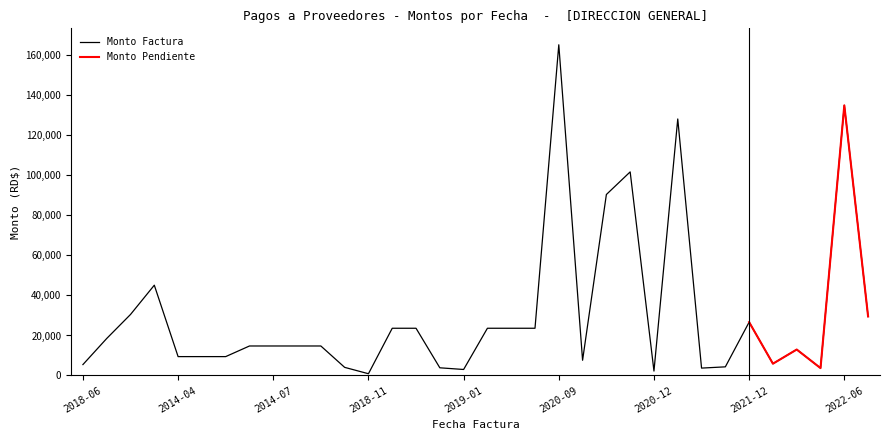

Which category has the highest value in the Monto Factura series?

2020-09